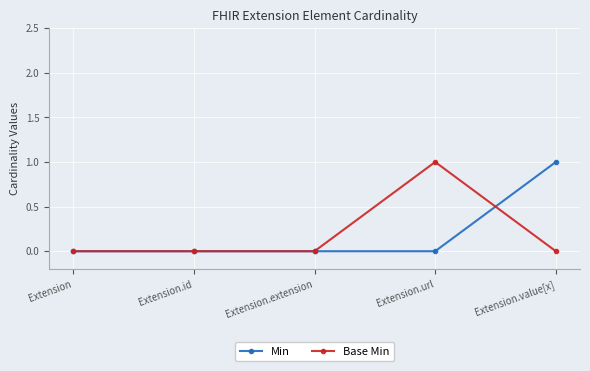

True or false: Base Min has more than 2 points higher than both neighbors.

False